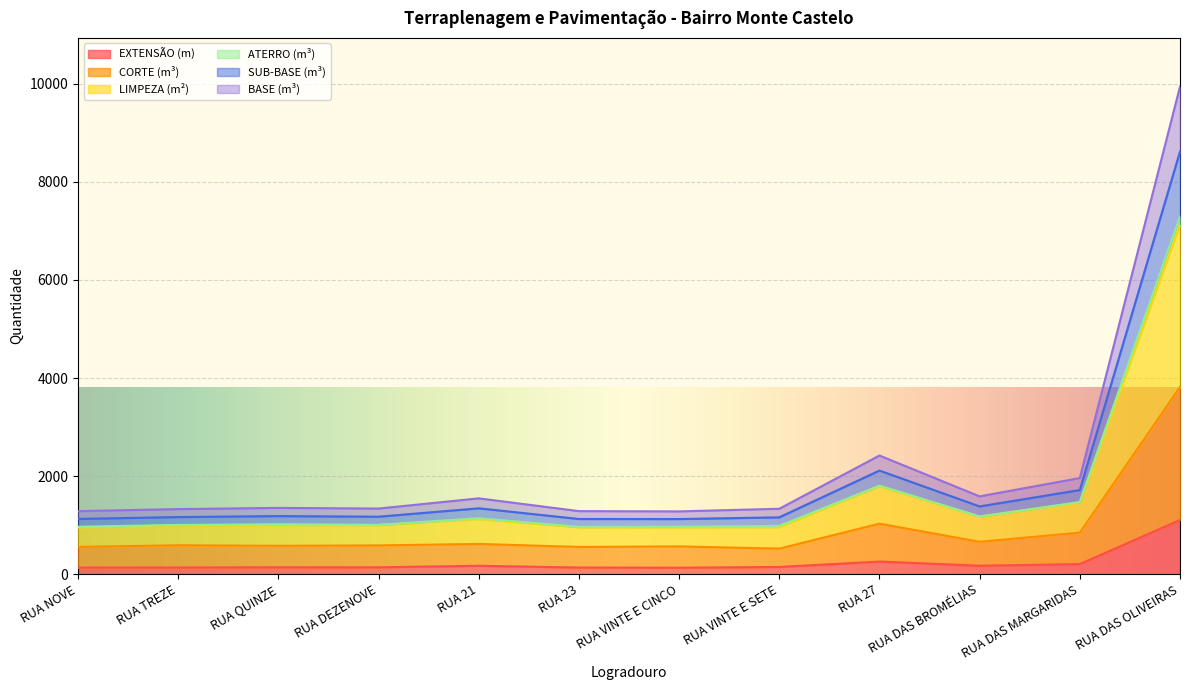

Rank the categories by EXTENSÃO (m) value from highest to lowest.

RUA DAS OLIVEIRAS, RUA 27, RUA DAS MARGARIDAS, RUA DAS BROMÉLIAS, RUA 21, RUA VINTE E SETE, RUA QUINZE, RUA DEZENOVE, RUA TREZE, RUA 23, RUA NOVE, RUA VINTE E CINCO